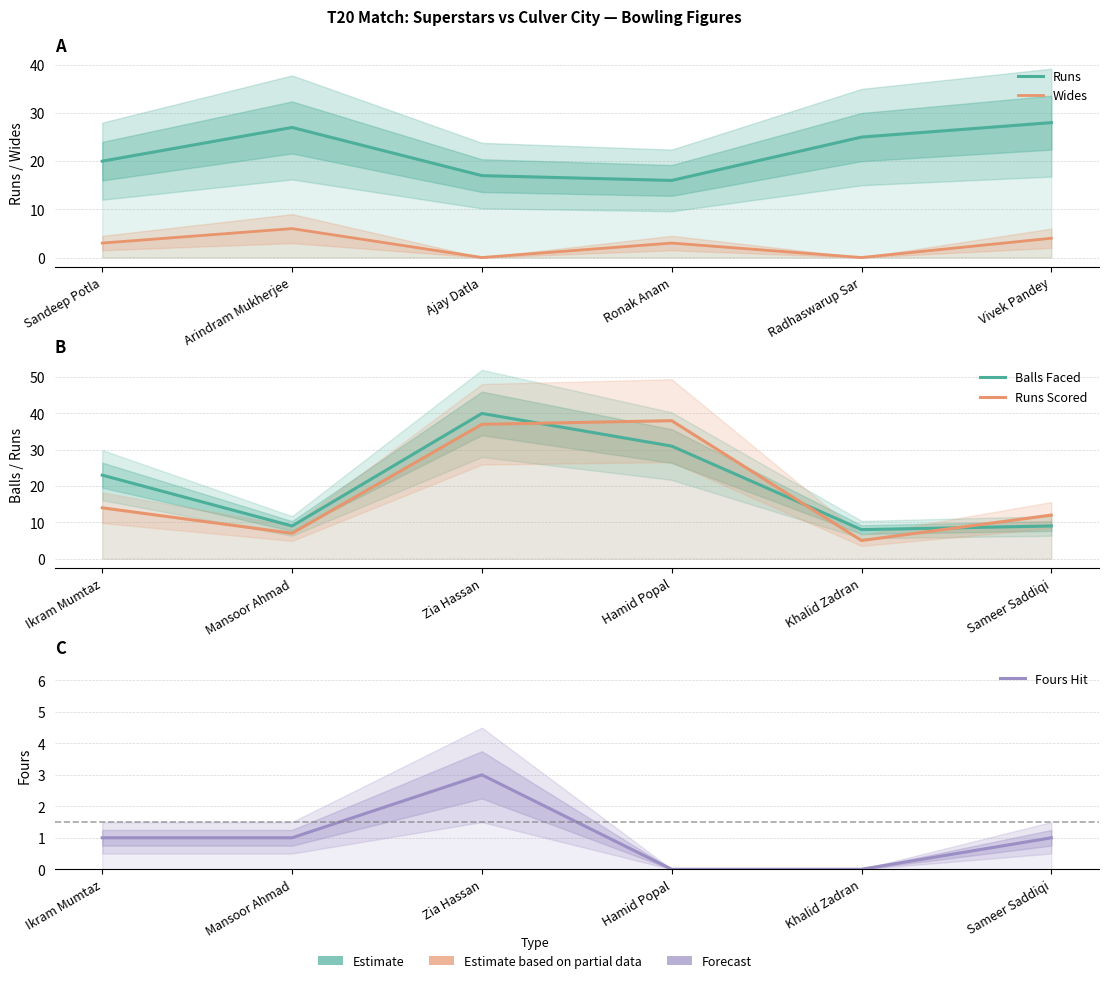

True or false: Balls Faced has more than 2 interior local peaks.

False